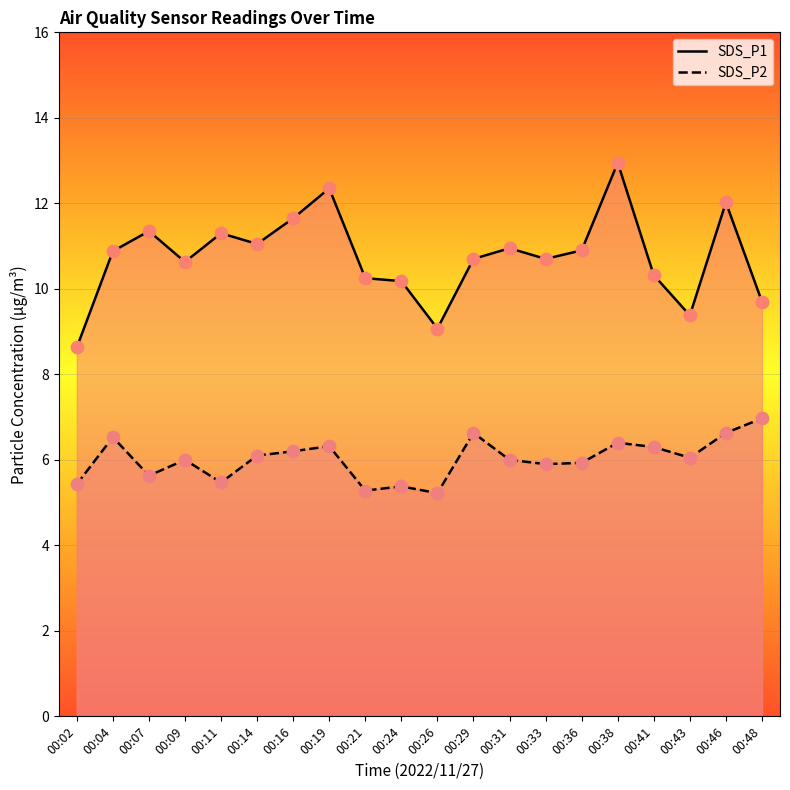

What are all the series names shown in the legend?

SDS_P1, SDS_P2